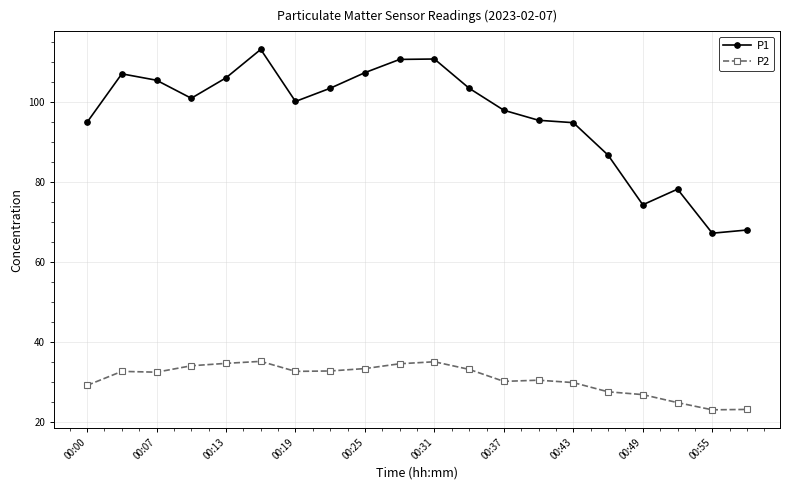

Which series has the largest range (max minus min)?

P1